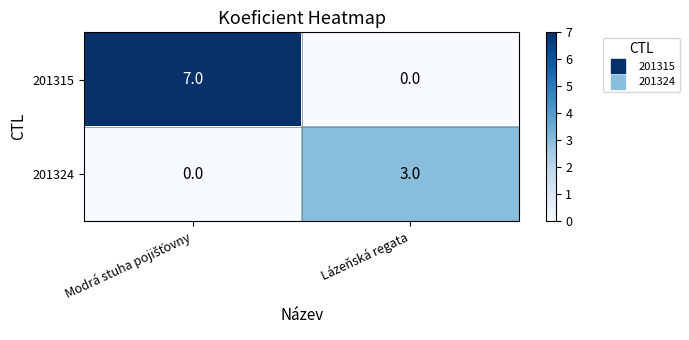

Reading left to right, extract all data points from this chart.

201315: 7	0
201324: 0	3